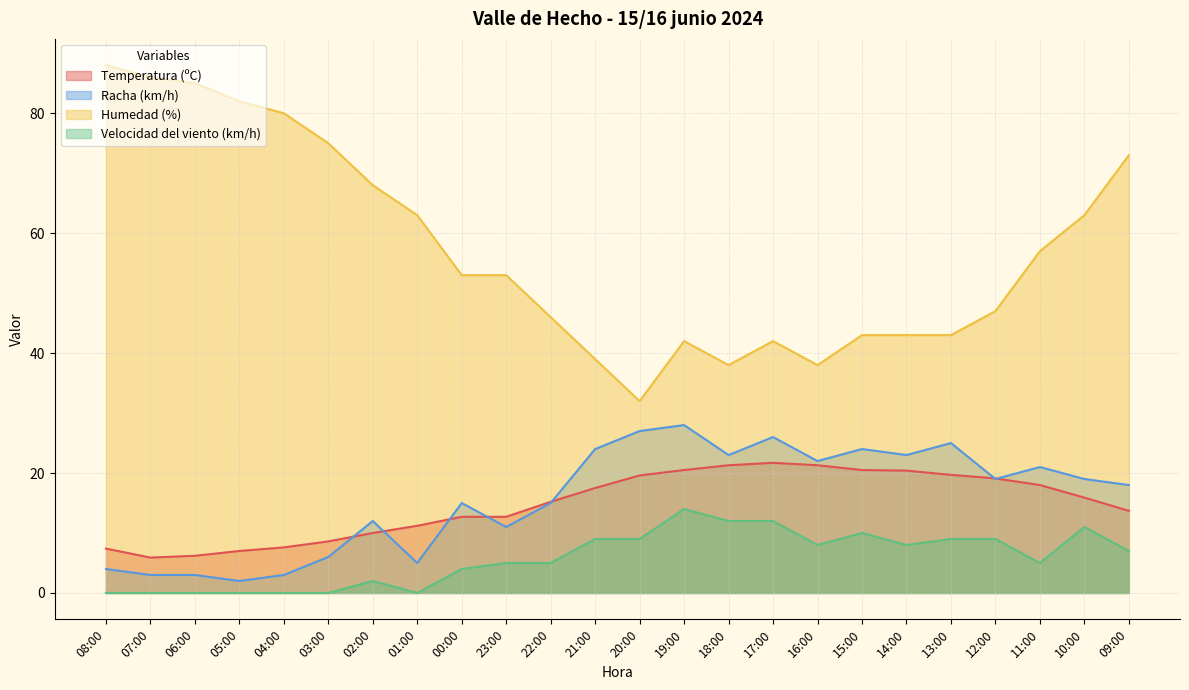

List the labels in order of Velocidad del viento (km/h) value, largest first.

19:00, 18:00, 17:00, 10:00, 15:00, 21:00, 20:00, 13:00, 12:00, 16:00, 14:00, 09:00, 23:00, 22:00, 11:00, 00:00, 02:00, 08:00, 07:00, 06:00, 05:00, 04:00, 03:00, 01:00